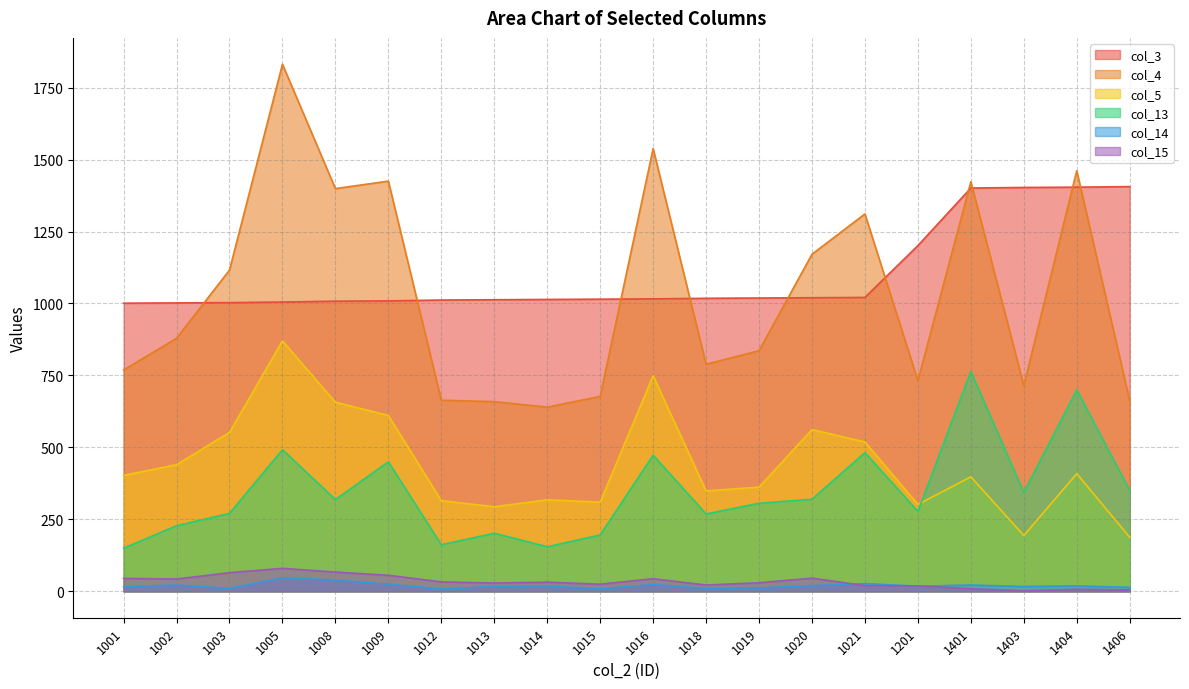

What is the sum of all col_4 values?

20697